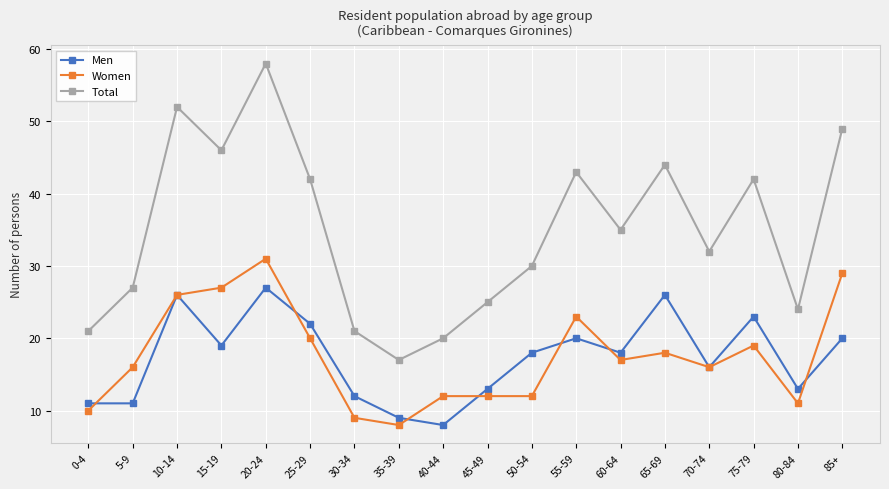

What is the difference between the second highest and second lowest values in the Total series?

32